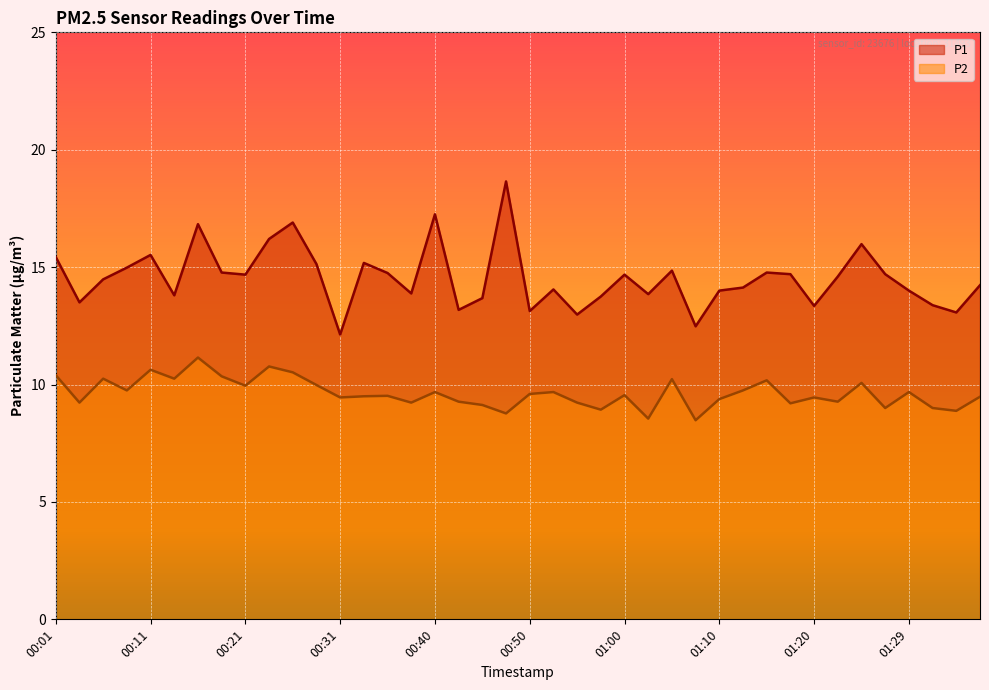

At which label does P2 first exceed 9?

00:01